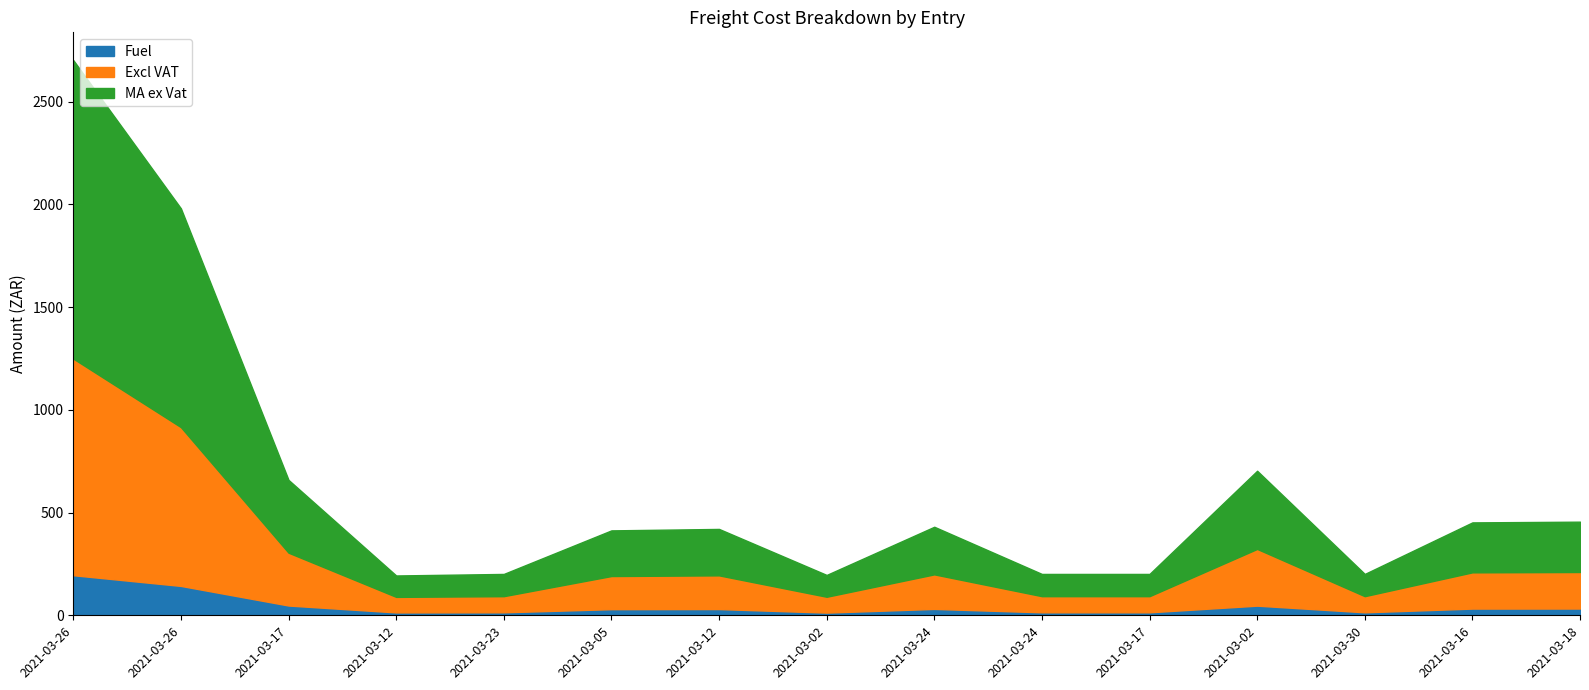

Between 2021-03-17 and 2021-03-05, which is larger?

2021-03-05